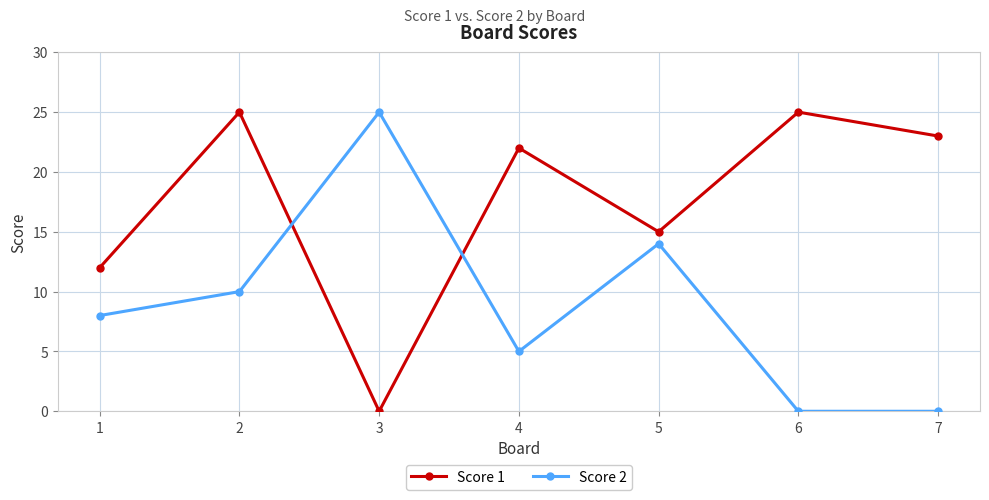

What are all the series names shown in the legend?

Score 1, Score 2